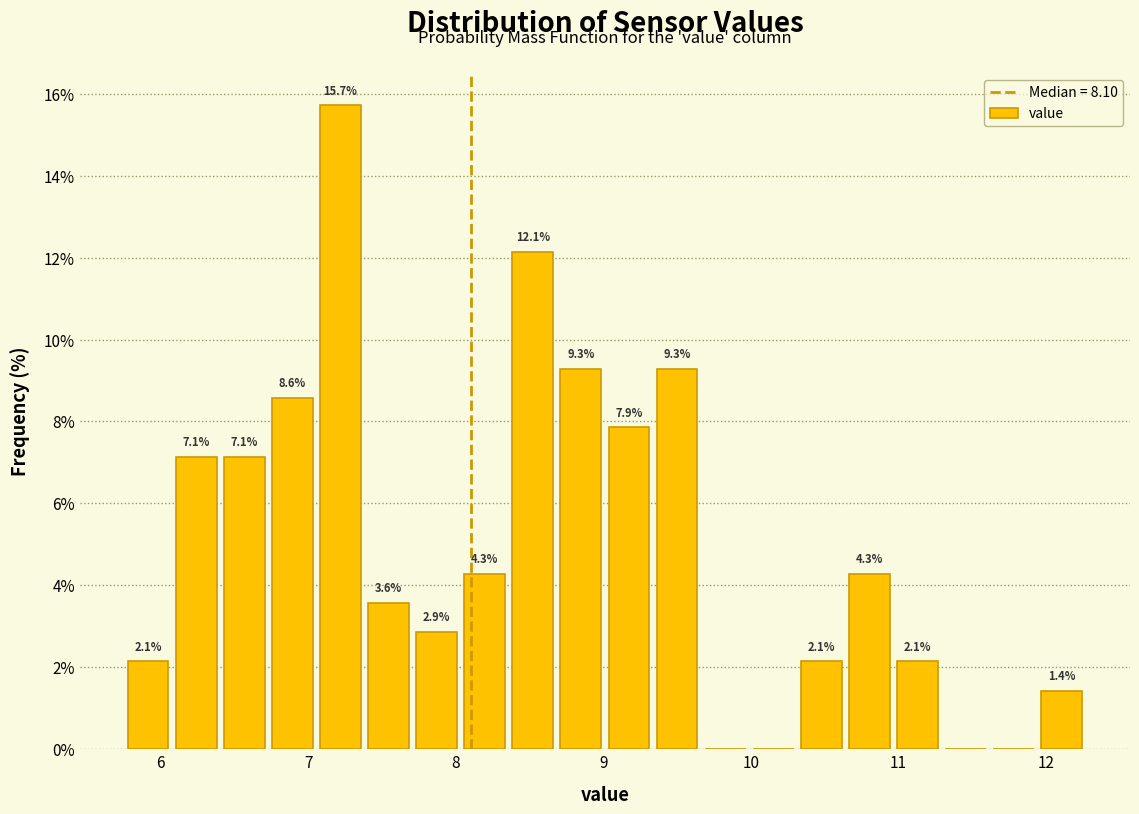

Around what value on the x-axis is the tallest bar? Give the approximate position of its centre, as read against the axis.

7.2